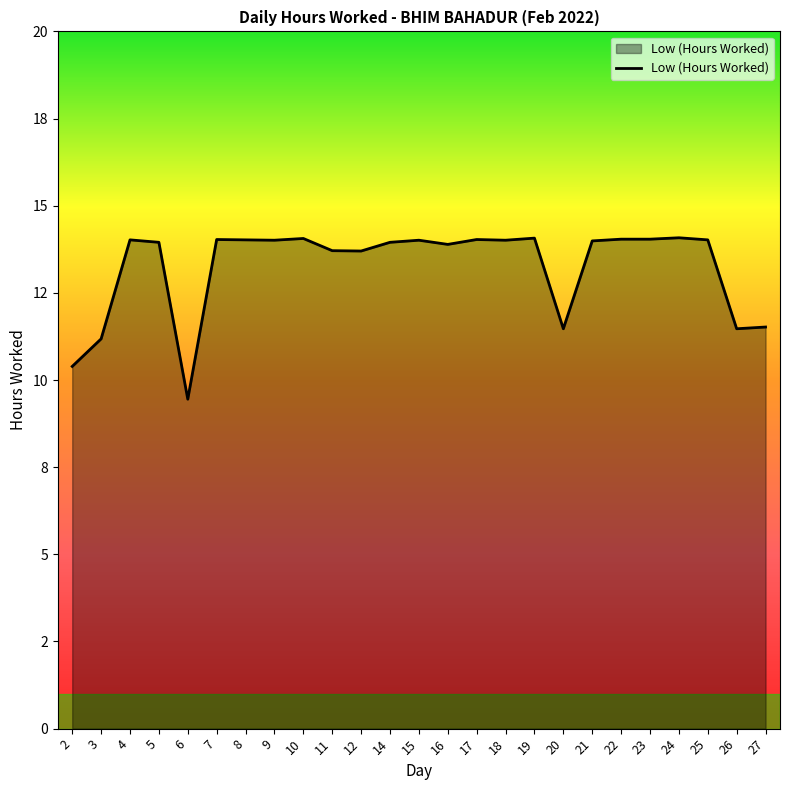

Does the chart have visible grid lines?

No